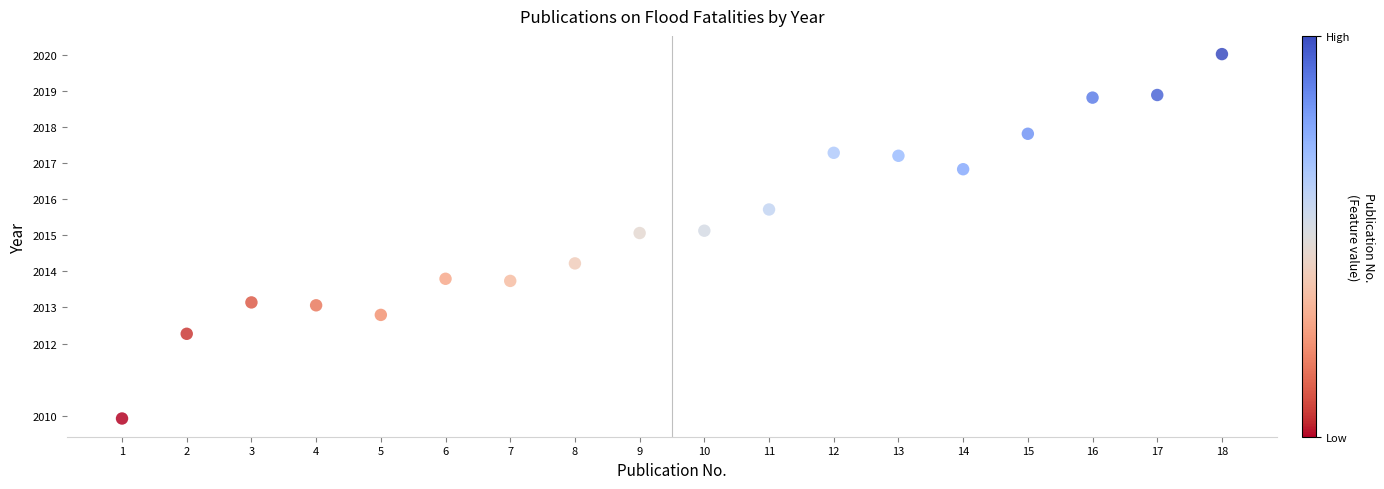

What is the range of Y values (max minus min)?

10.1